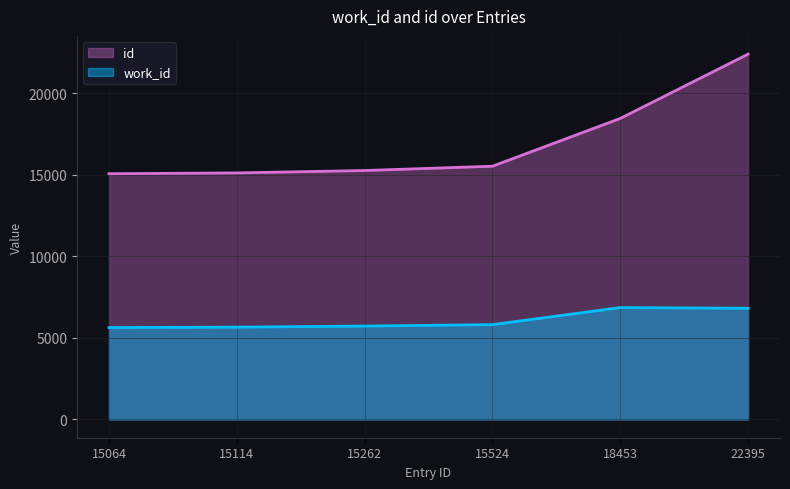

What is the total value across all series at 18453?

25311